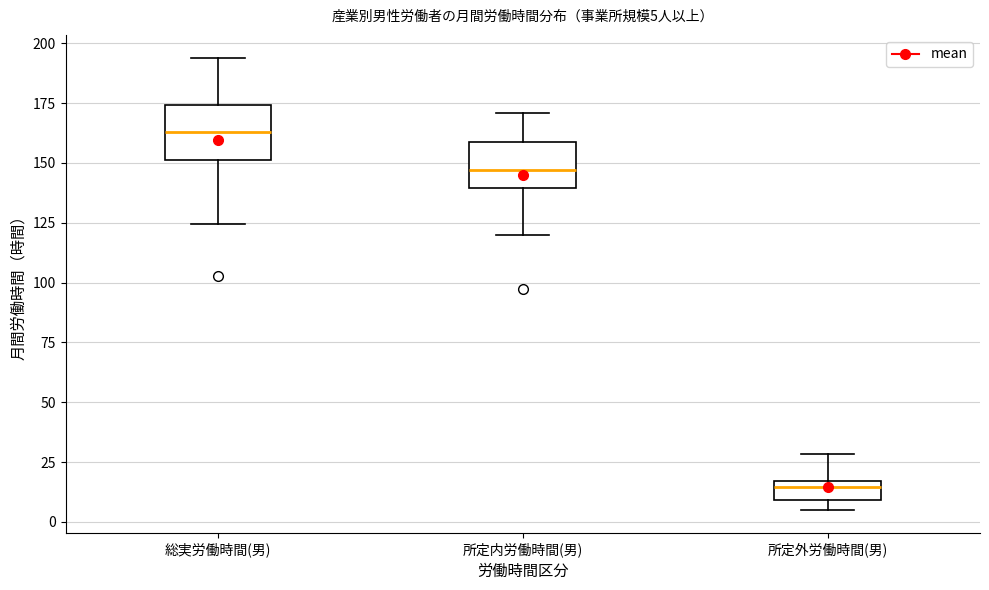

Which box's median line is the lowest?

所定外労働時間(男)